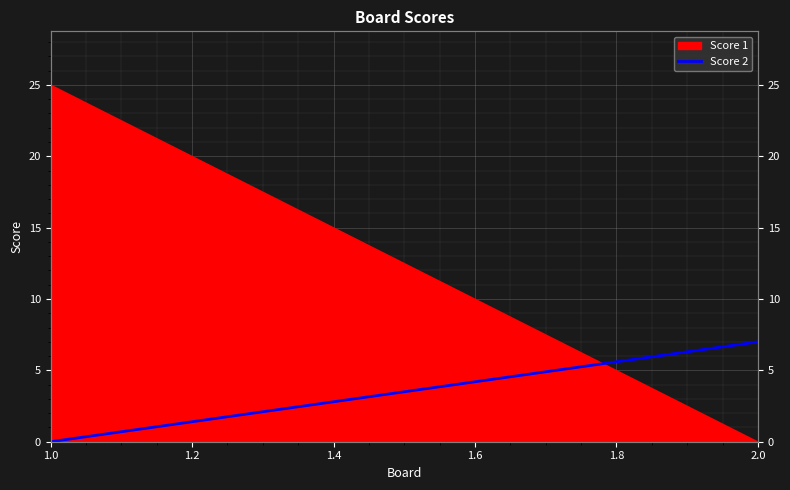

True or false: the data shows 2 at 2.0.

False